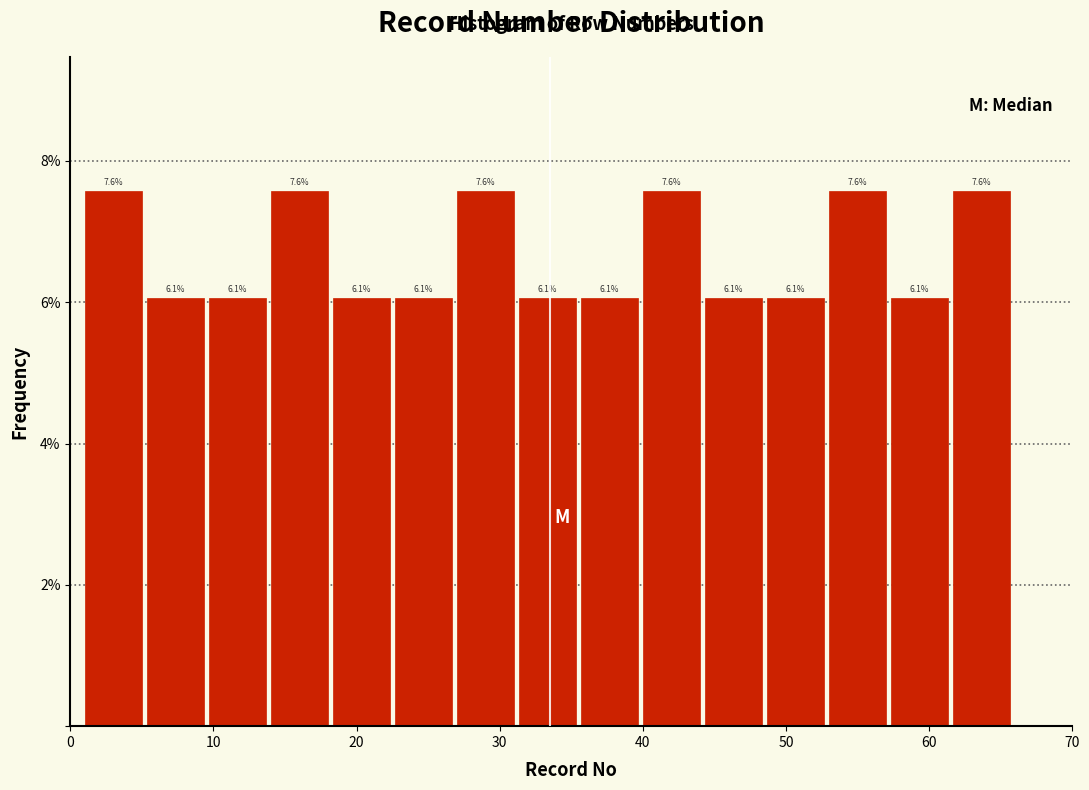

Reading left to right, transcribe this chart: for each bar, give the range it covers on the x-axis and its height. The bar edges are not printed on the chart, so give them approximately, as read against the axis.

1 to 5: 7.6
5 to 10: 6.1
10 to 14: 6.1
14 to 18: 7.6
18 to 23: 6.1
23 to 27: 6.1
27 to 31: 7.6
31 to 36: 6.1
36 to 40: 6.1
40 to 44: 7.6
44 to 49: 6.1
49 to 53: 6.1
53 to 57: 7.6
57 to 62: 6.1
62 to 66: 7.6